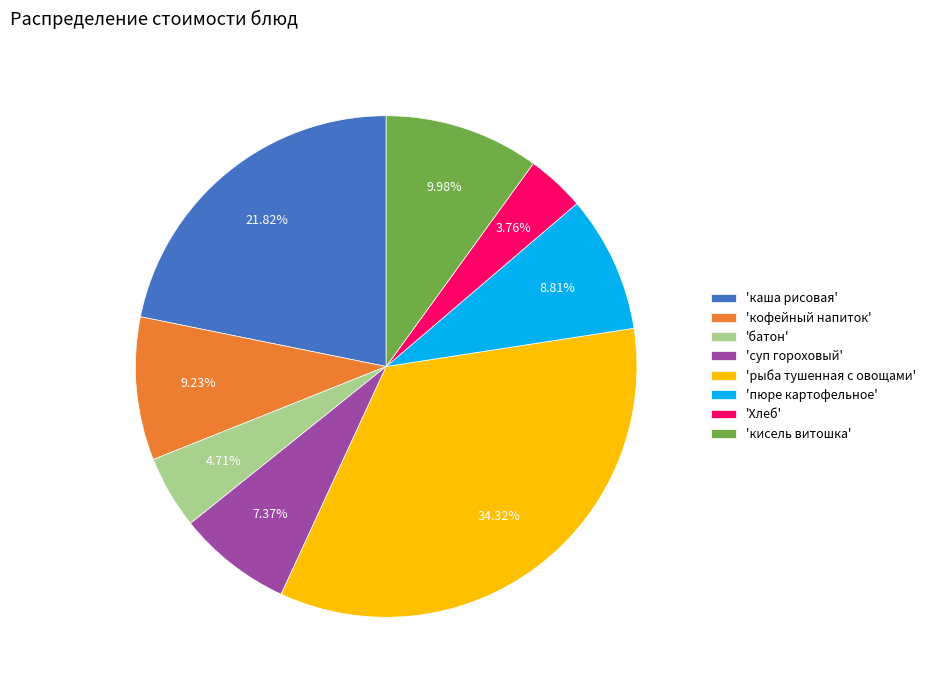

Is there a majority slice in this chart?

No